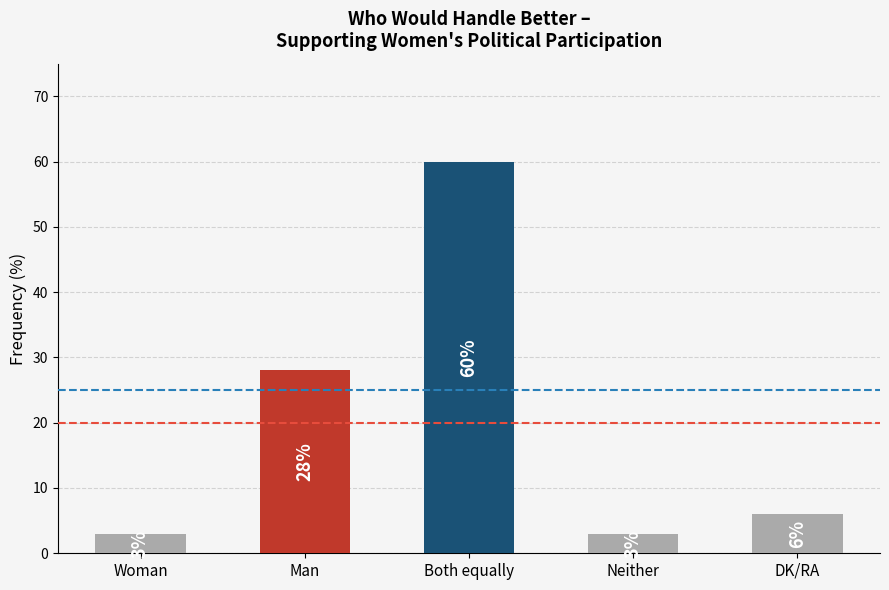

Reading left to right, list all the values displayed in this chart.

Woman=3	Man=28	Both equally=60	Neither=3	DK/RA=6